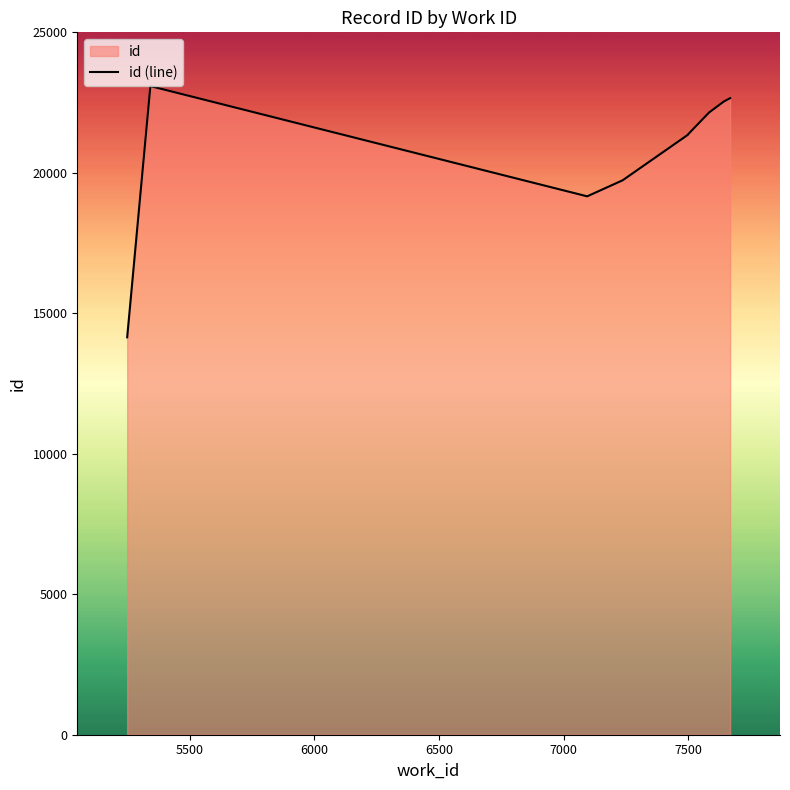

How many interior local valleys (lower than both neighbors) does the data have?

1